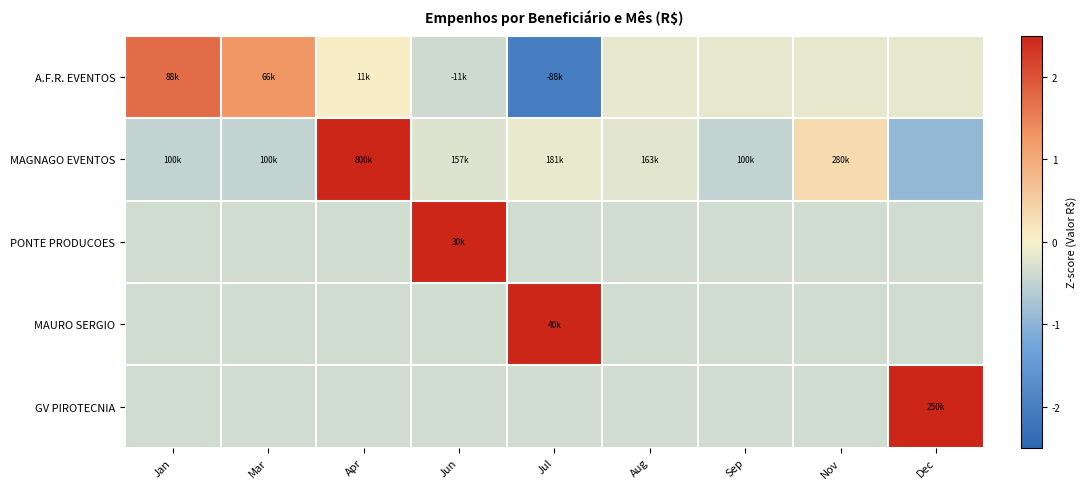

Between Nov and Sep, which is larger?

Nov